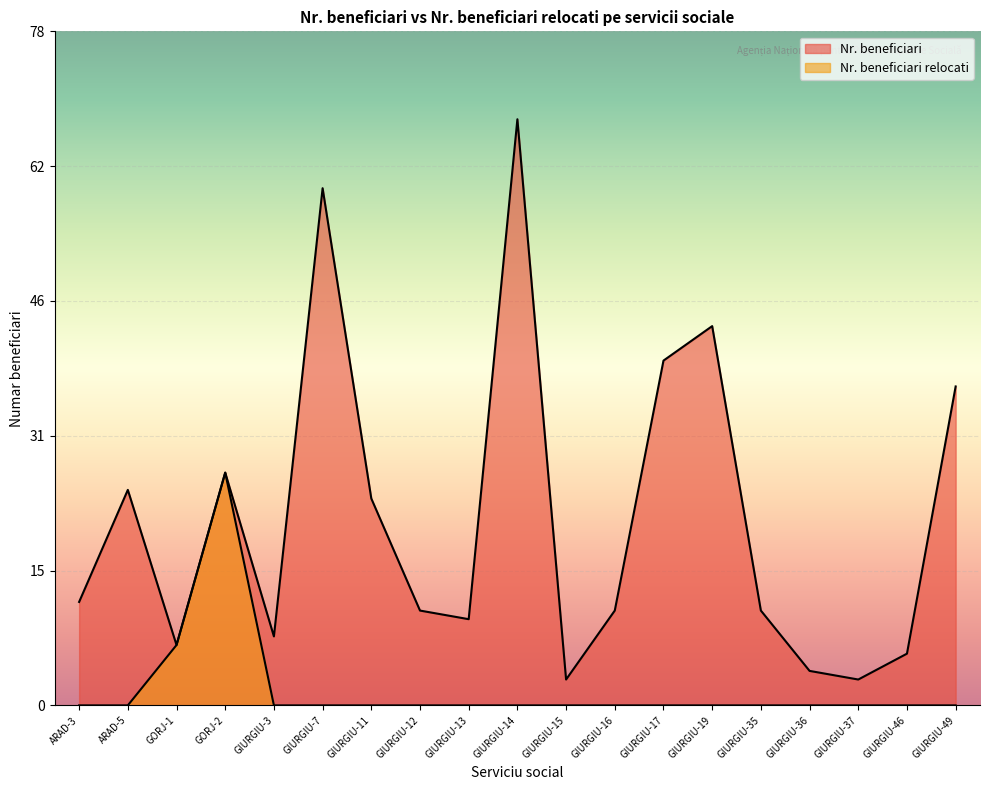

True or false: Nr. beneficiari relocati has a value of 0 at GIURGIU-13.

True